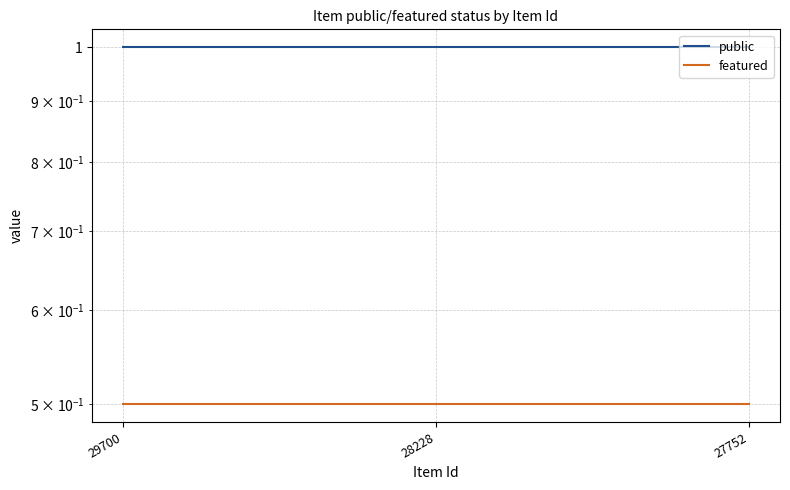

What is the sum of the public values at 27752 and 28228?

2.0